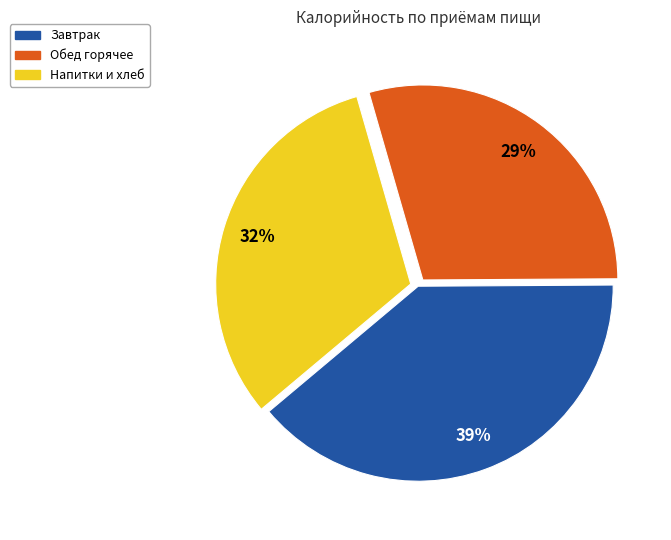

To the nearest percent, what is the average slice percentage?

33%